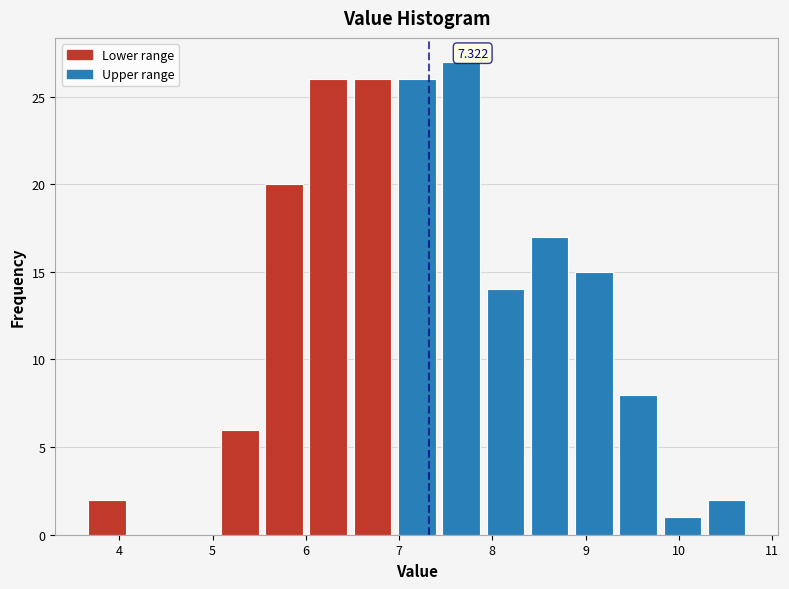

Over which range of the x-axis is the bar tallest?

7.4 to 7.9